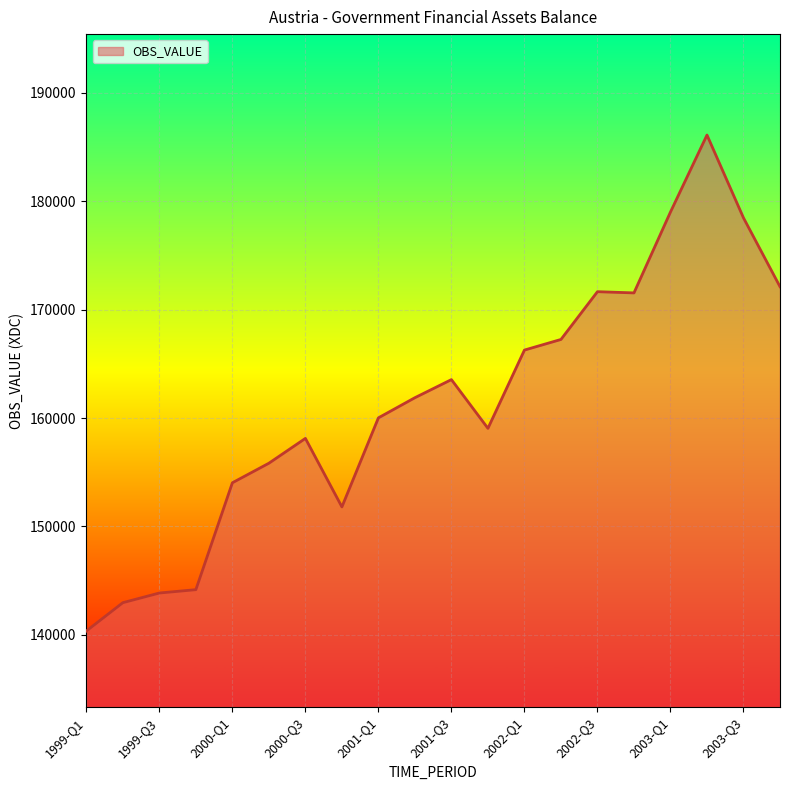

What is the minimum value shown in the chart?

140361.1